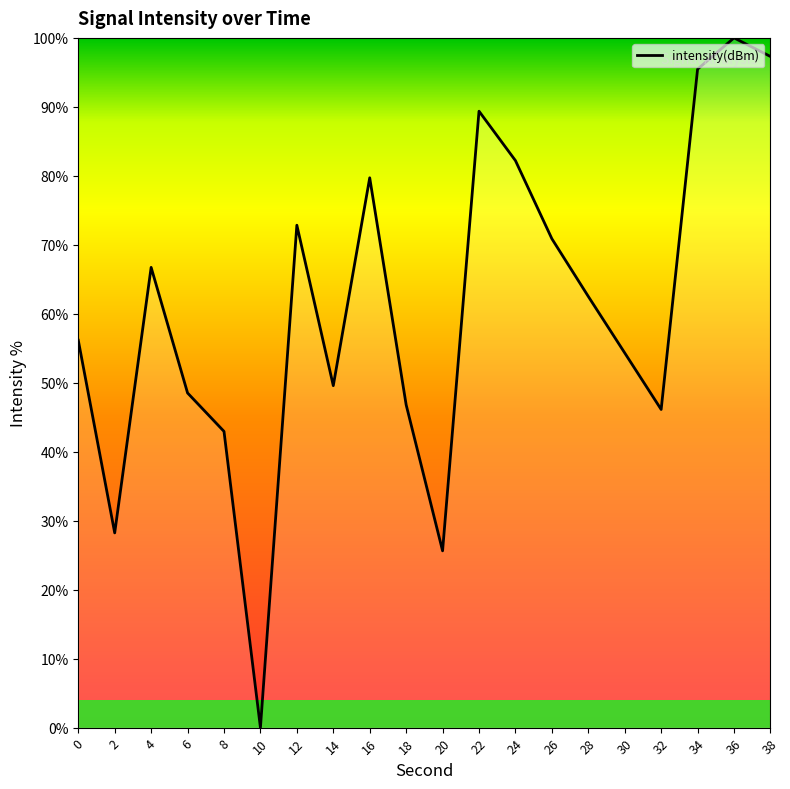

What is the maximum value shown in the chart?

100.0